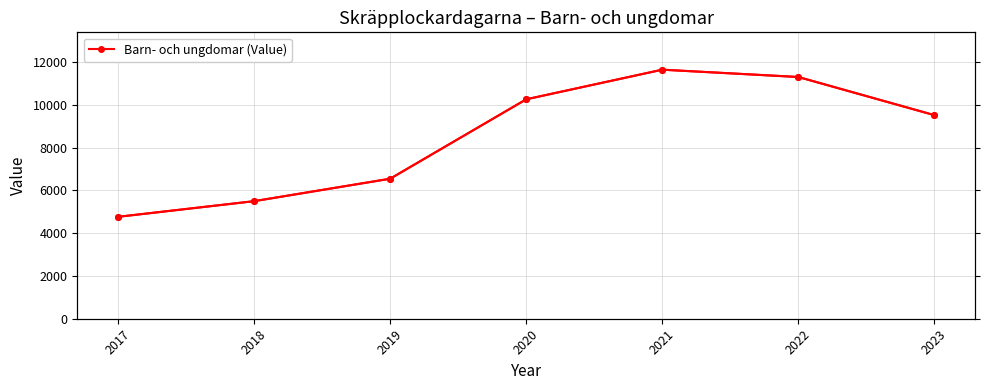

At which category does the chart reach its peak across all series?

2021